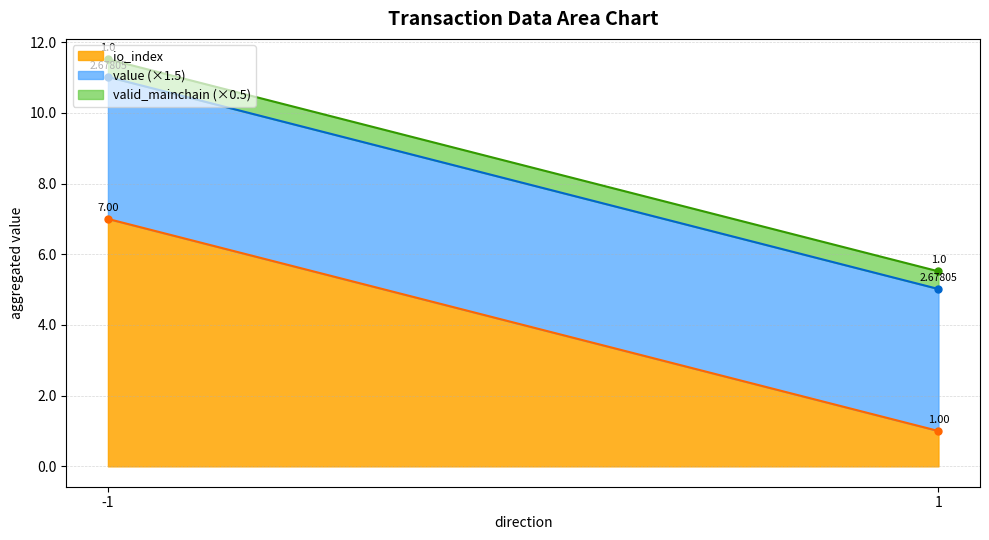

Does the chart display data point markers on the line(s)?

No